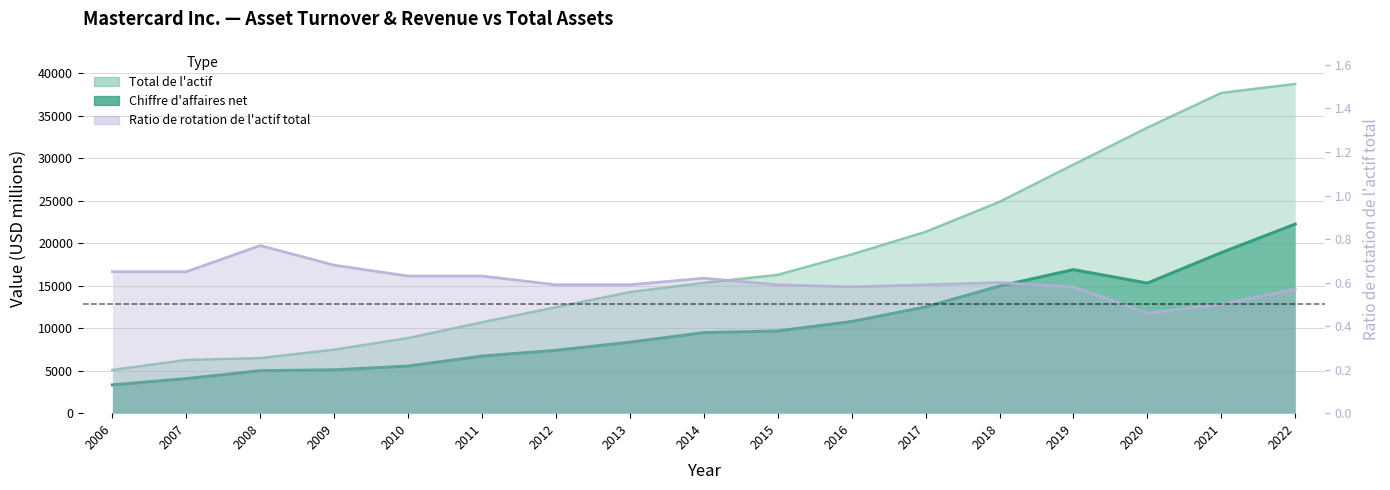

In Ratio de rotation, how many points are lower than both neighbors (excluding endpoints)?

2